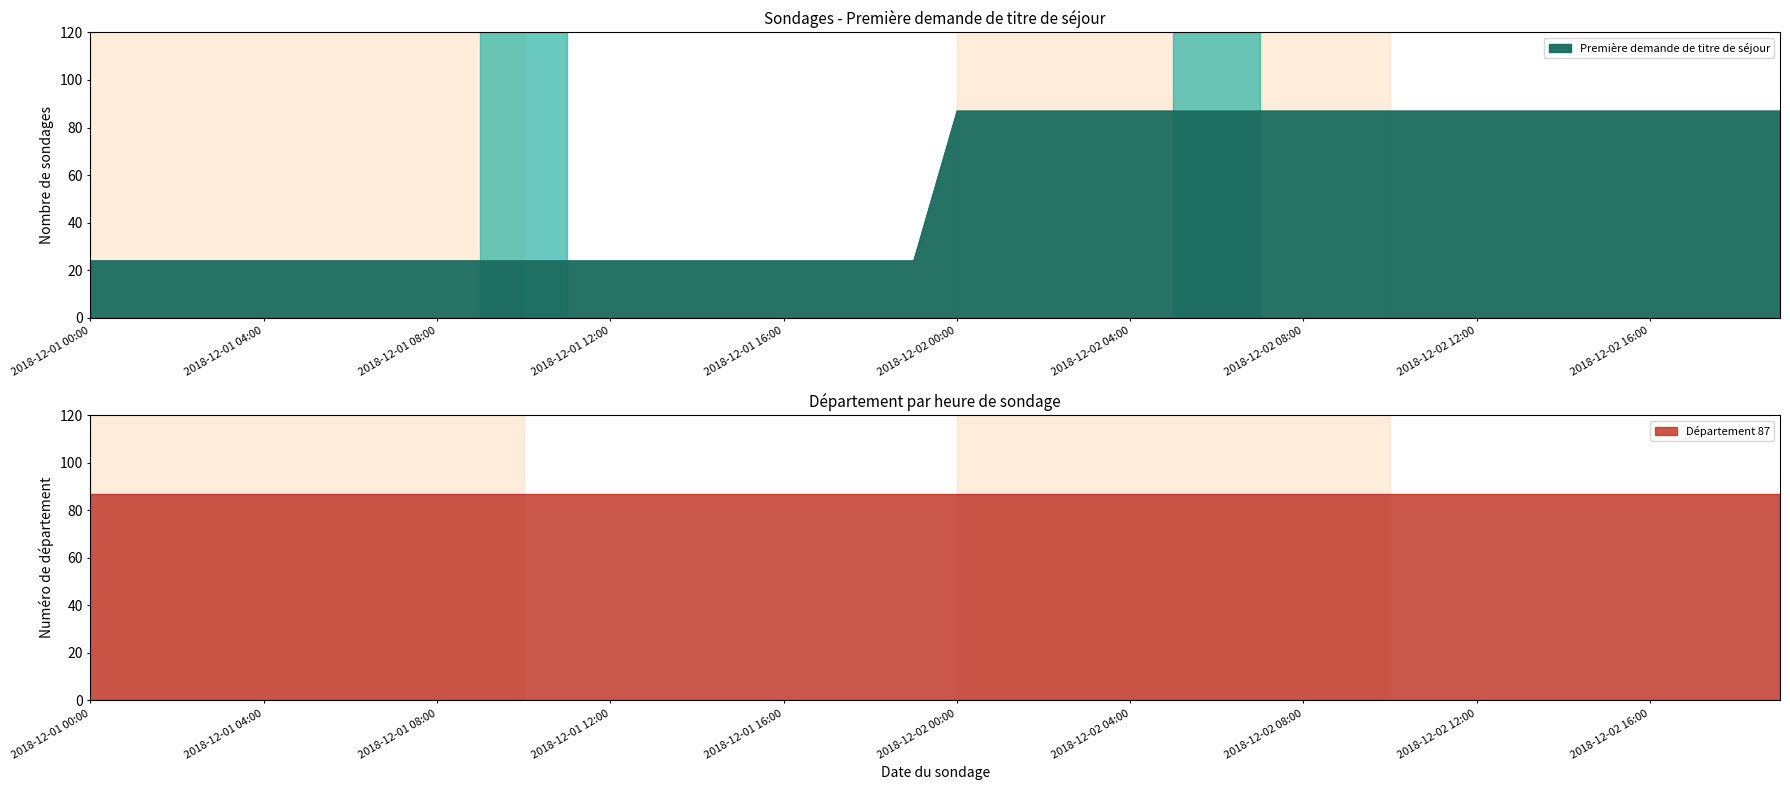

Reading left to right, extract all data points from this chart.

24	24	24	24	24	24	24	24	24	24	24	24	24	24	24	24	24	24	24	24	87	87	87	87	87	87	87	87	87	87	87	87	87	87	87	87	87	87	87	87